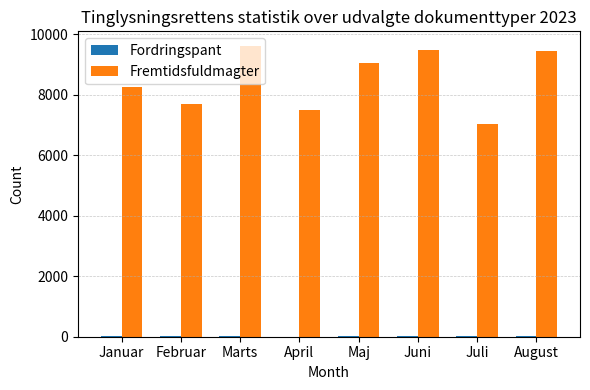

The Fremtidsfuldmagter series shows 7701 at Februar. True or false?

True